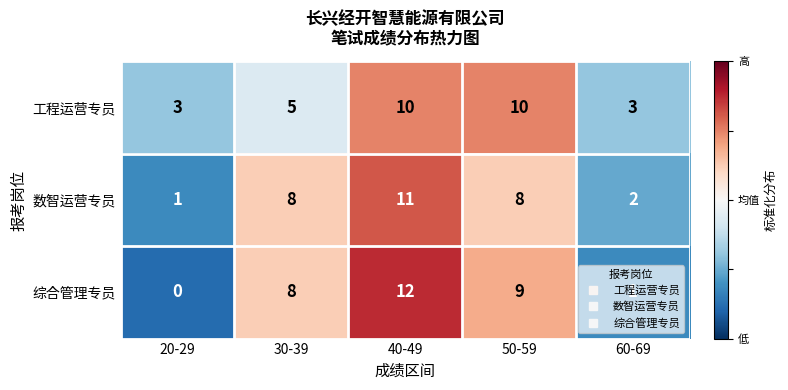

What is the highest value of the 数智运营专员 series?

11